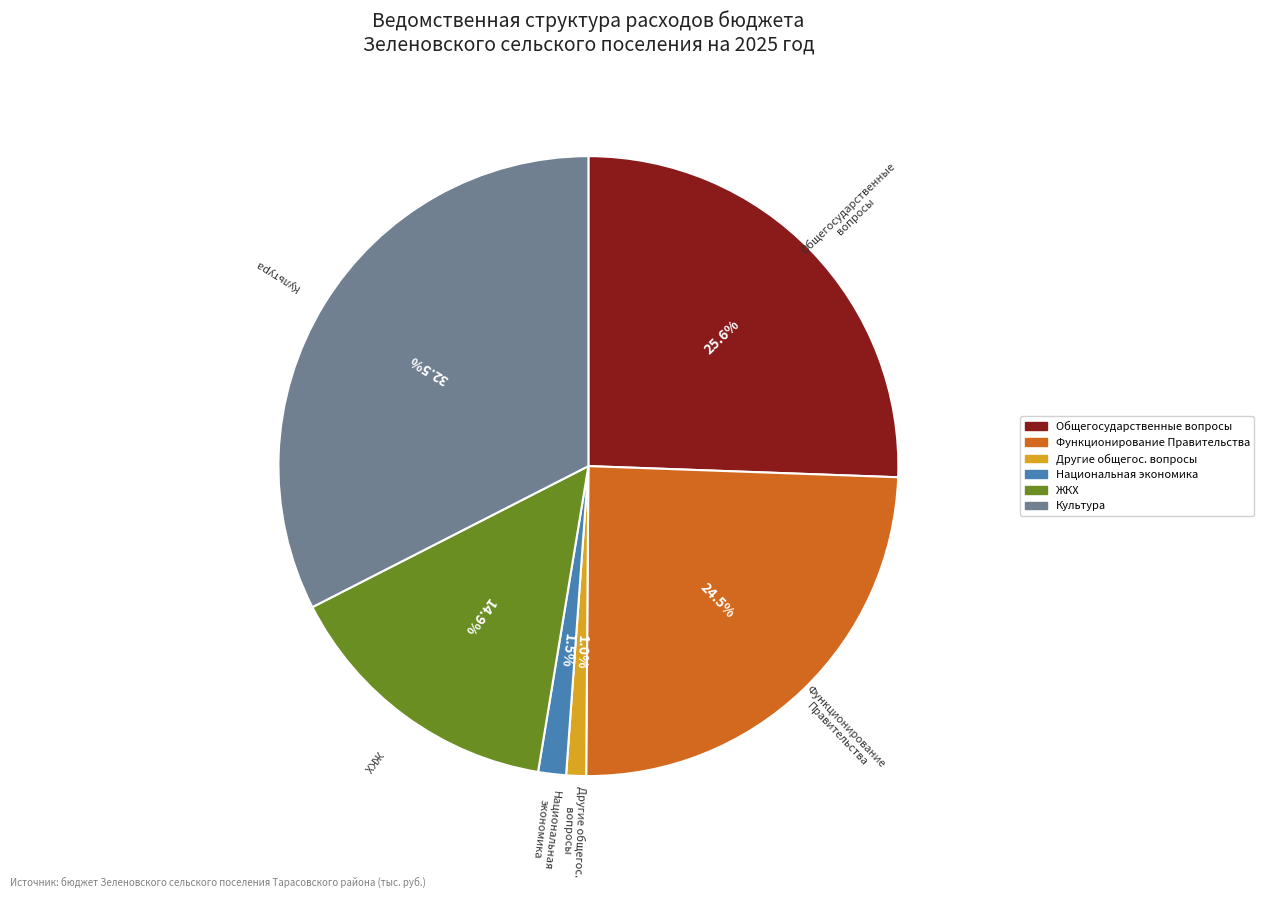

Does any single category account for the majority?

No